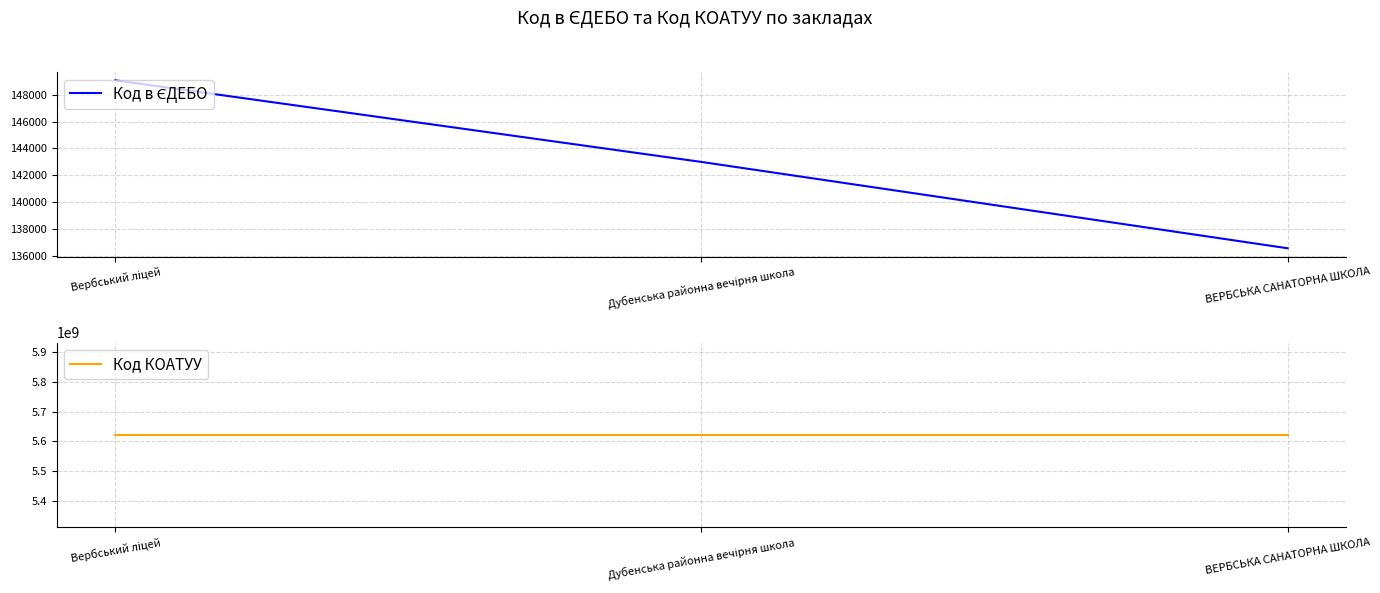

The Код КОАТУУ series shows 1636983687 at Вербський ліцей. True or false?

False